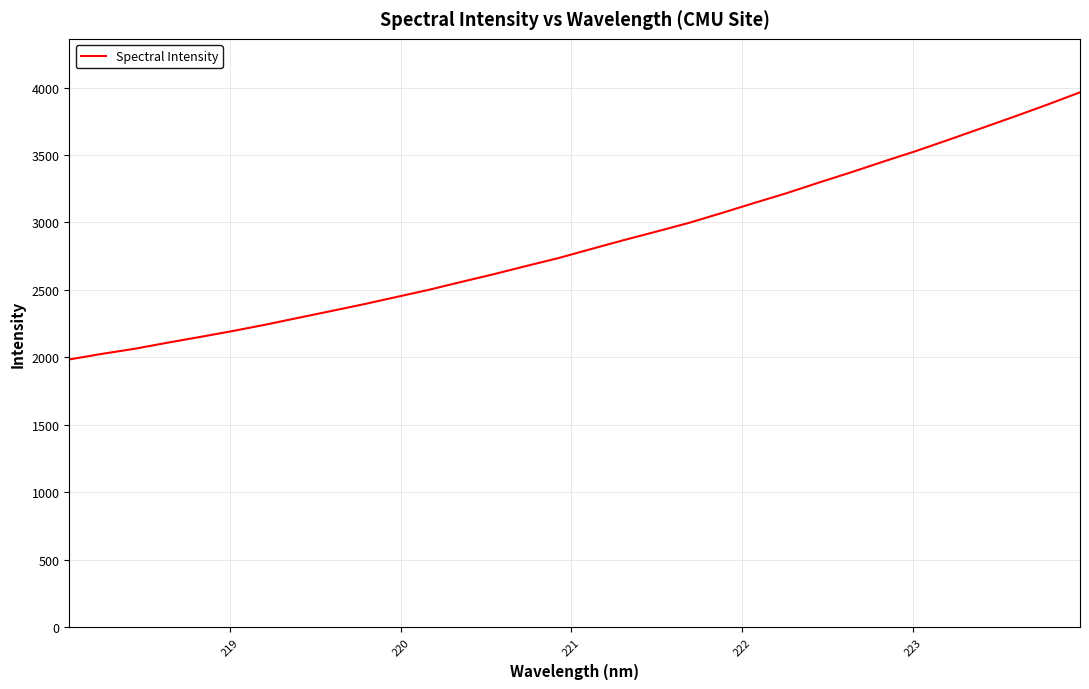

What is the smallest value displayed?

1984.8